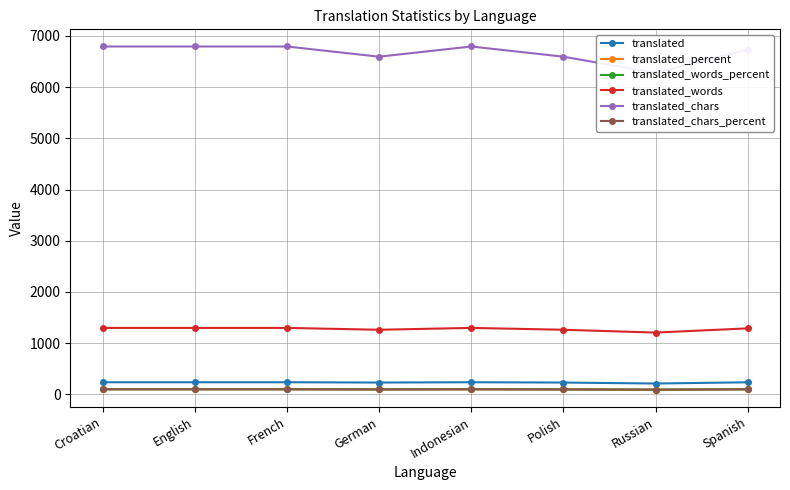

Count the number of data series in this chart.

6